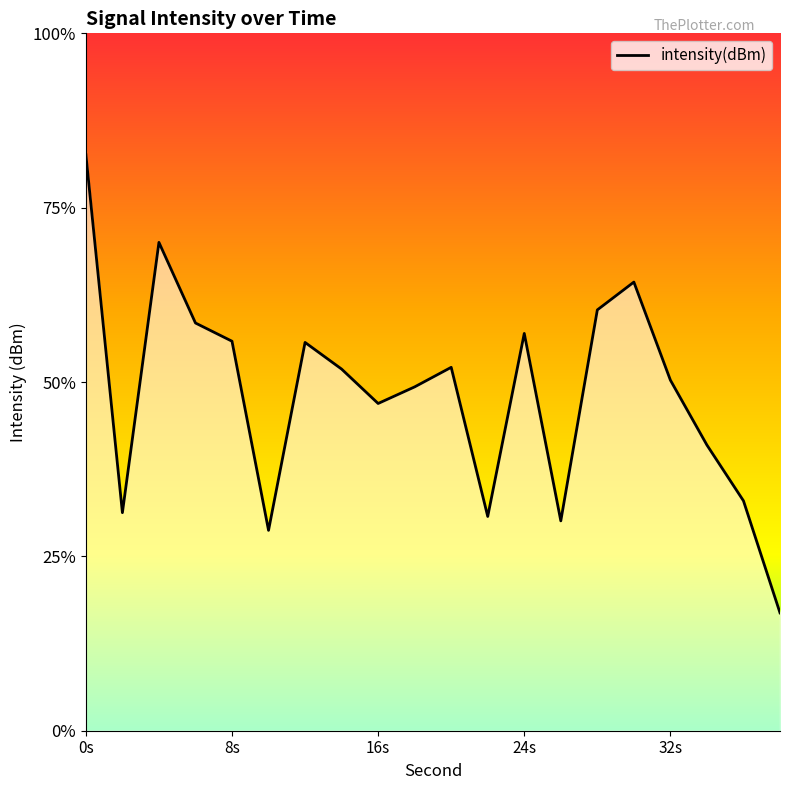

The value at 13 is -126.7. True or false?

False